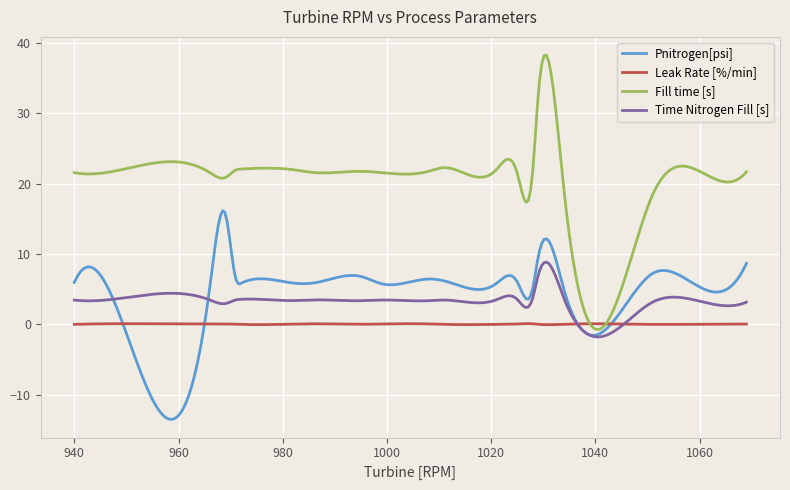

Which series has the widest spread of values?

Fill time [s]